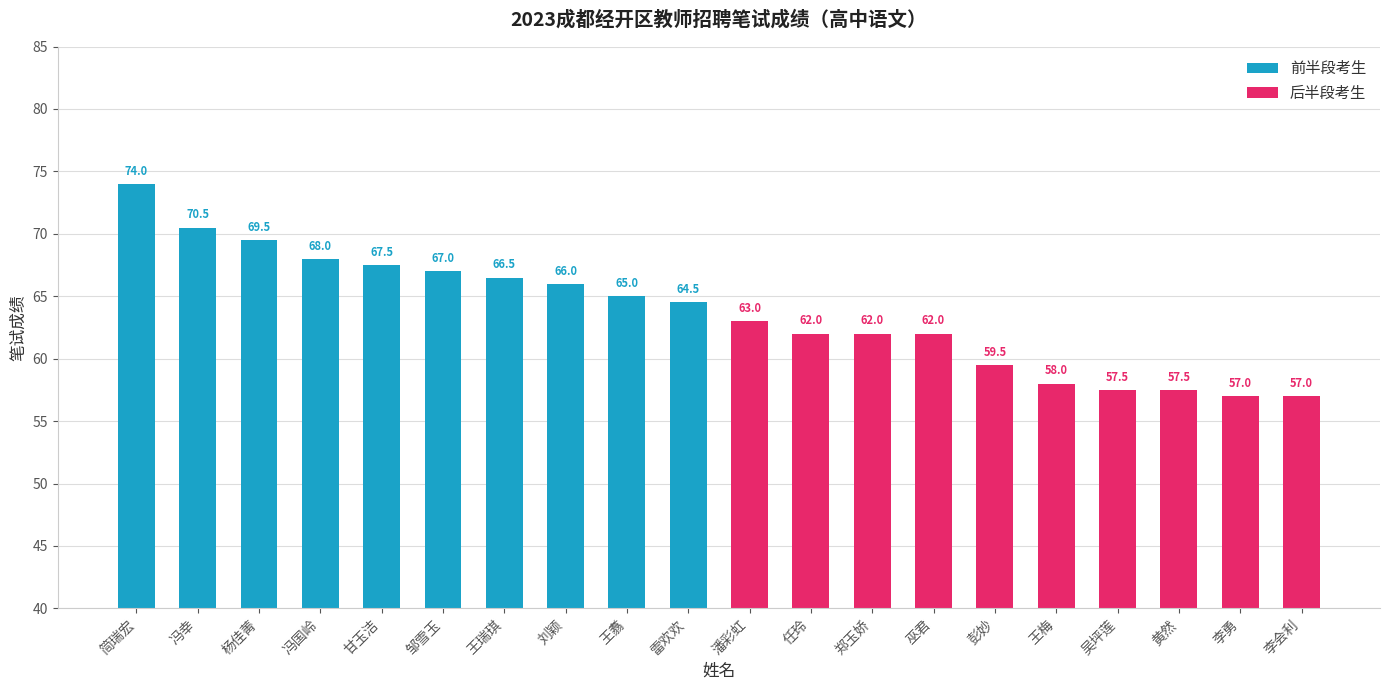

Reading left to right, transcribe all the data shown in this chart.

前半段考生: 74.0	70.5	69.5	68.0	67.5	67.0	66.5	66.0	65.0	64.5
后半段考生: 63.0	62.0	62.0	62.0	59.5	58.0	57.5	57.5	57.0	57.0